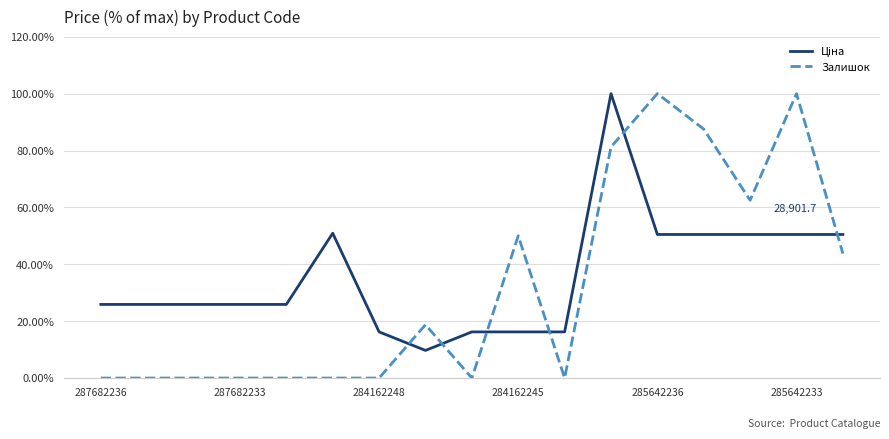

What is the difference between the maximum and minimum values in the Залишок series?

100.0